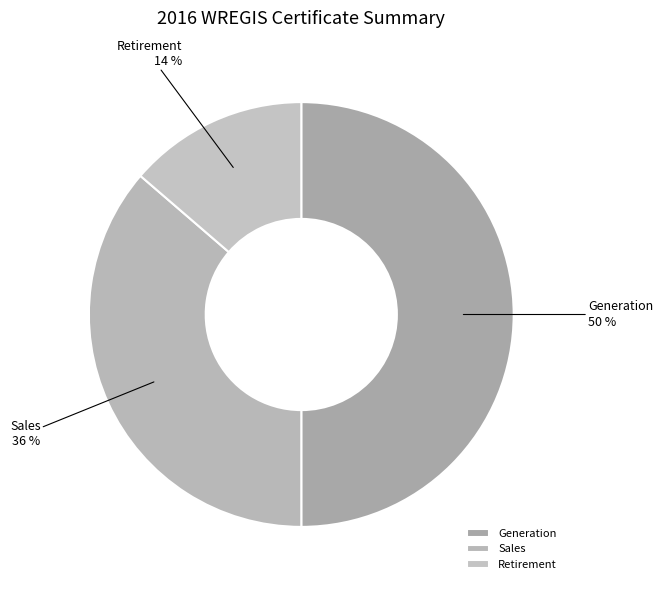

How many slices are in this pie chart?

3